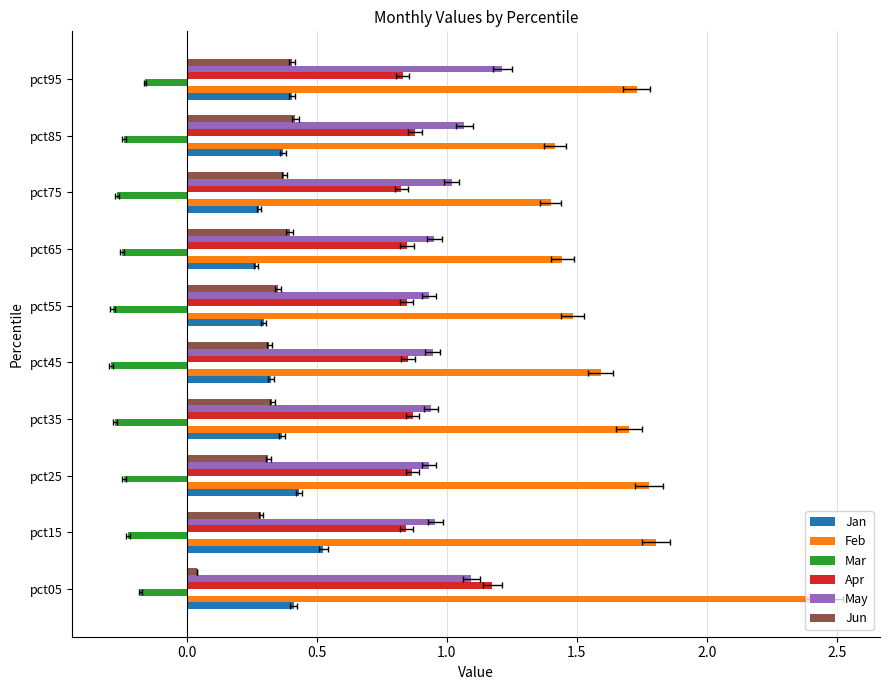

What is the approximate value of Jan at pct85?

0.4